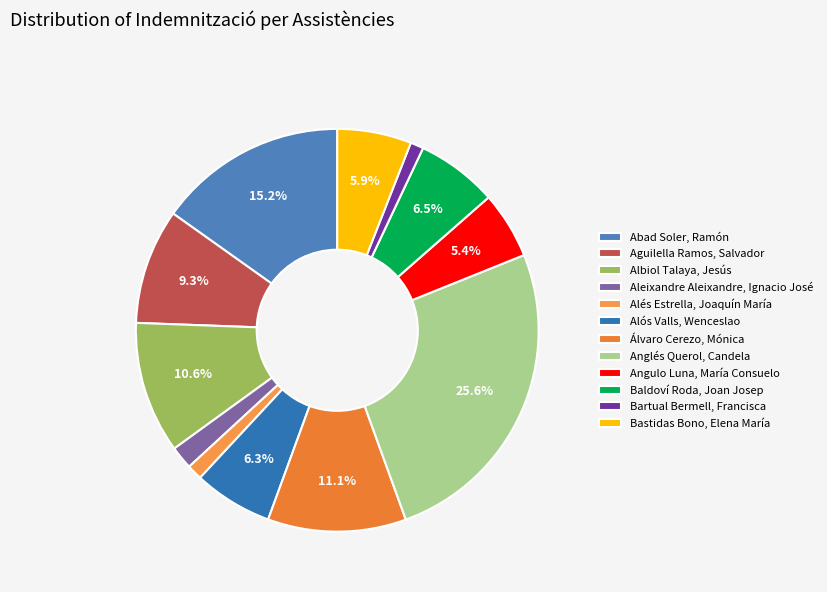

Does any single category account for the majority?

No